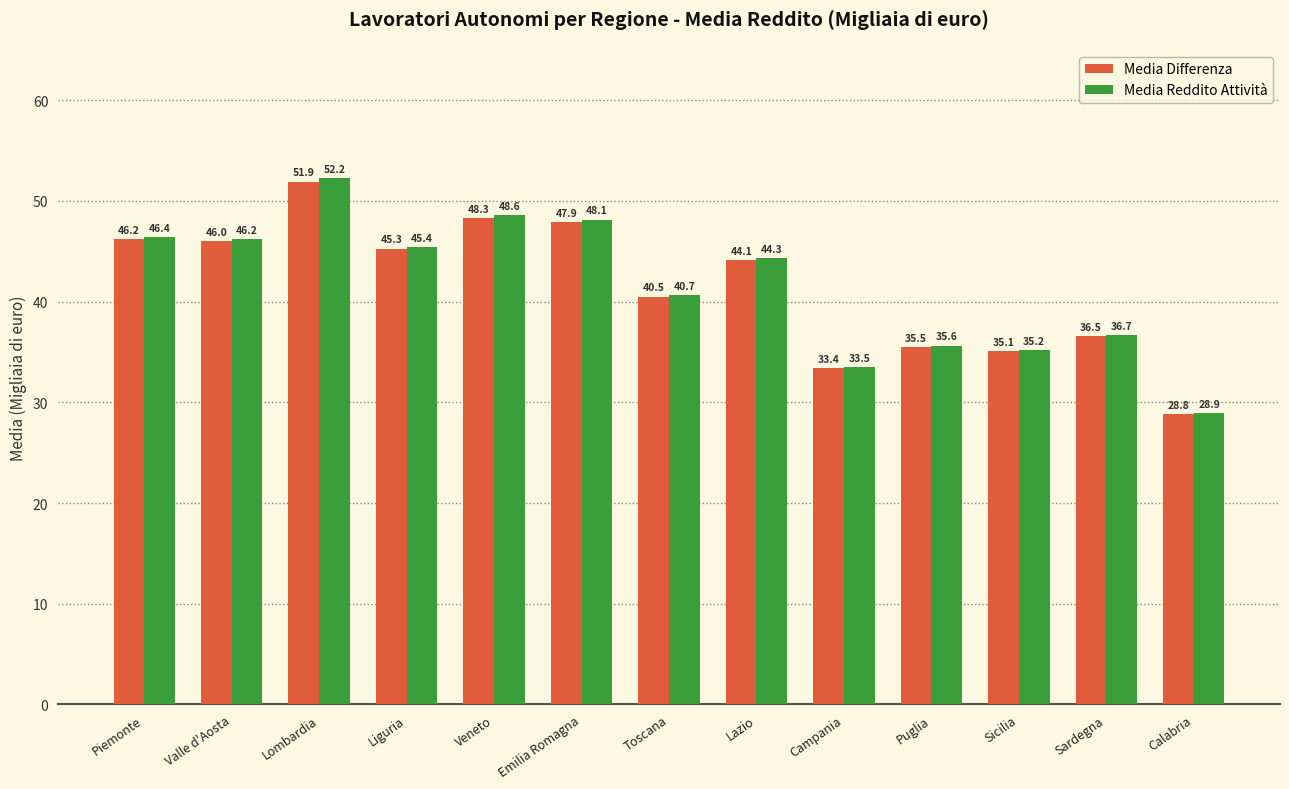

What is the average value of the Media Differenza series?

41.5